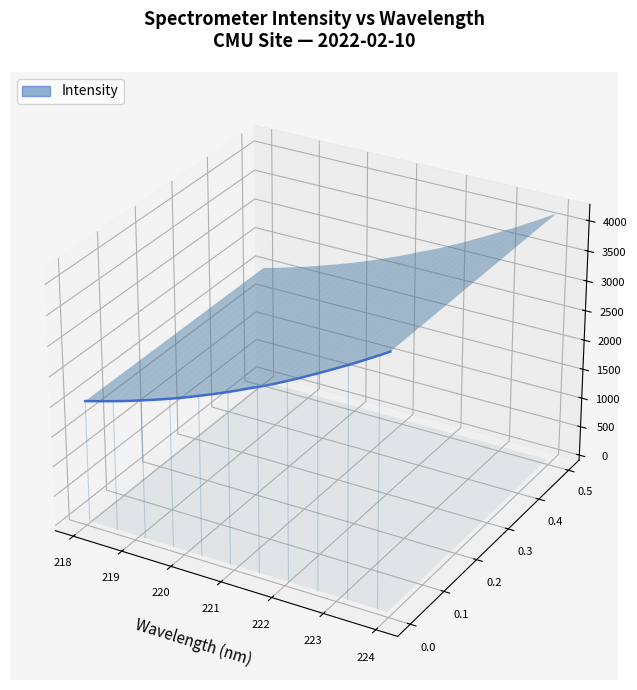

How many data points are above 0?

6